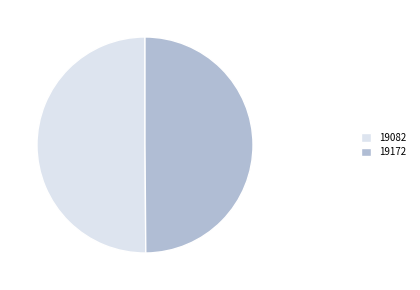

Approximately how many times larger is the value at 19172 compared to 19082?

1.0